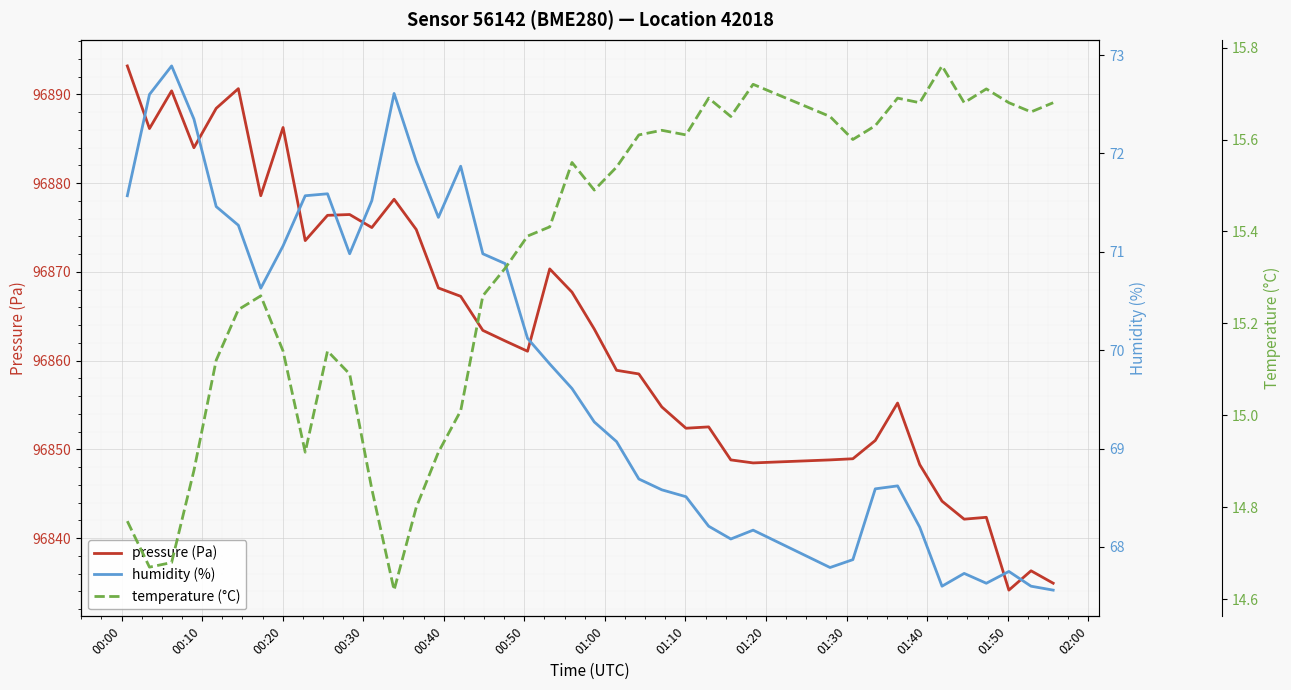

At how many categories does at least one series exceed 46115?

40